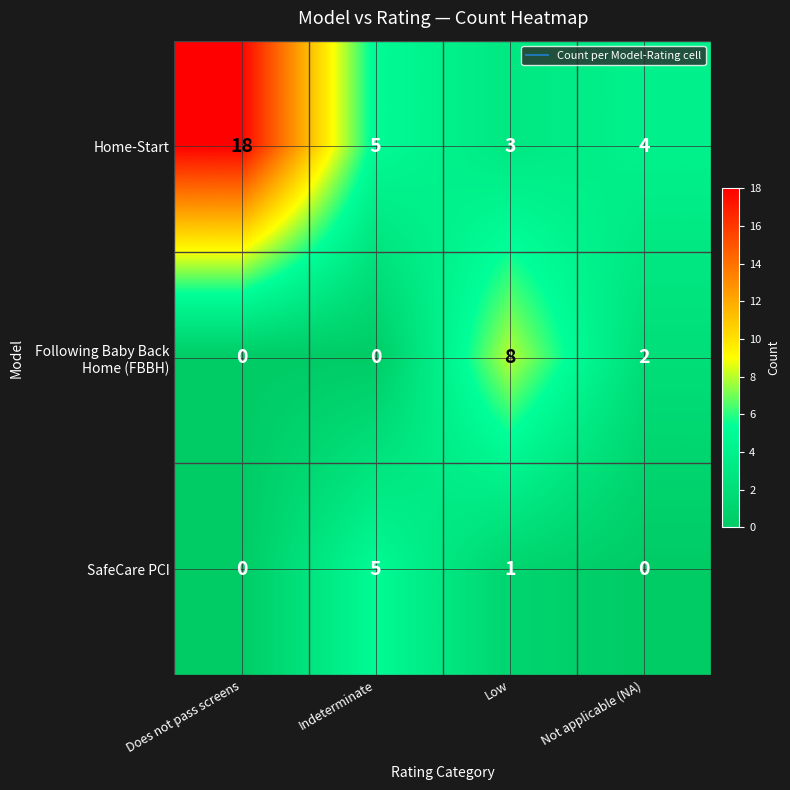

Which series has the largest range (max minus min)?

Home-Start